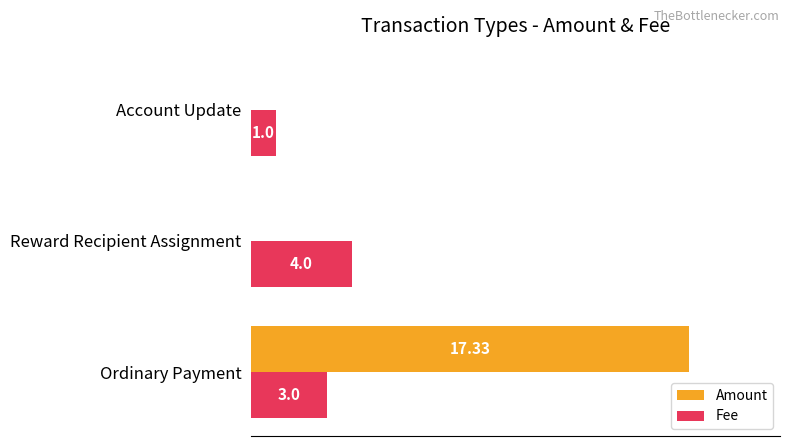

Which label corresponds to the largest value in the chart?

Ordinary Payment